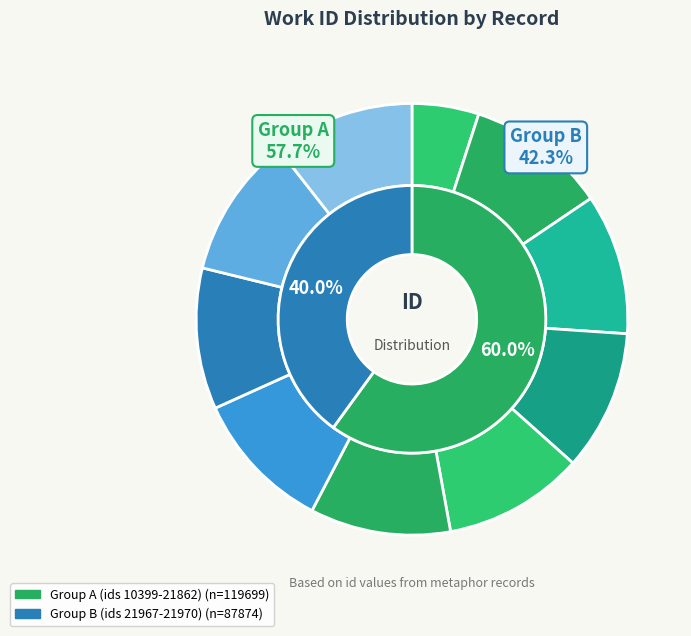

How many slices are in this pie chart?

10